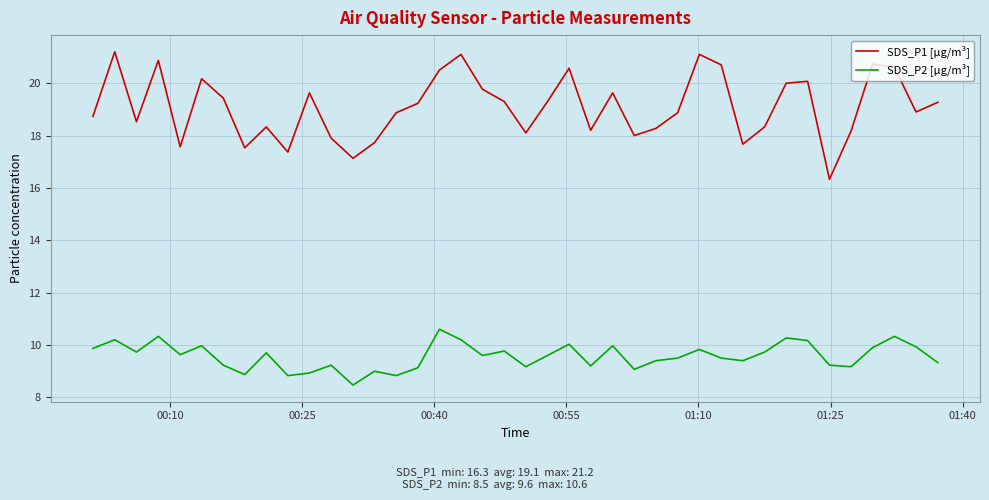

What is the minimum value shown in the chart?

8.5